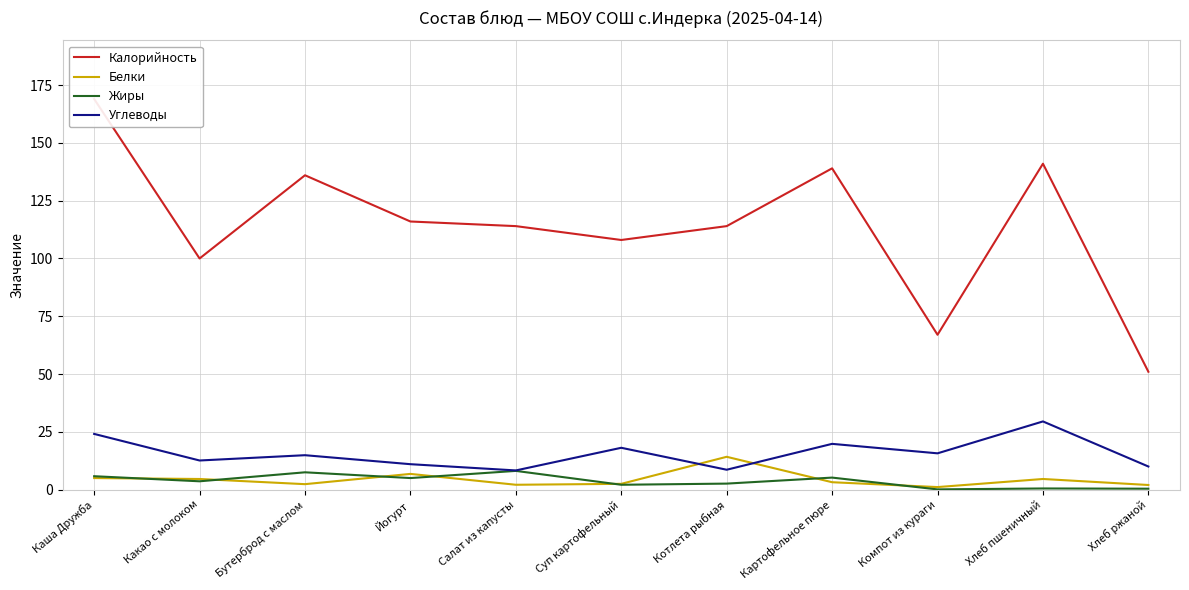

At which category is the sum across all series the highest?

Каша Дружба